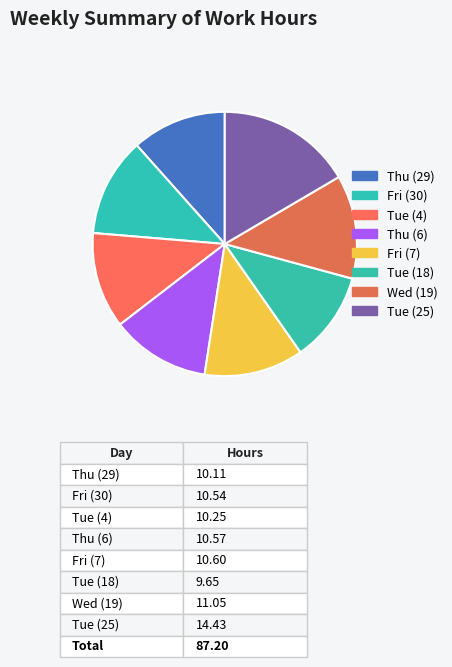

Do Fri (30) and Tue (18) together represent more than half of the pie?

No